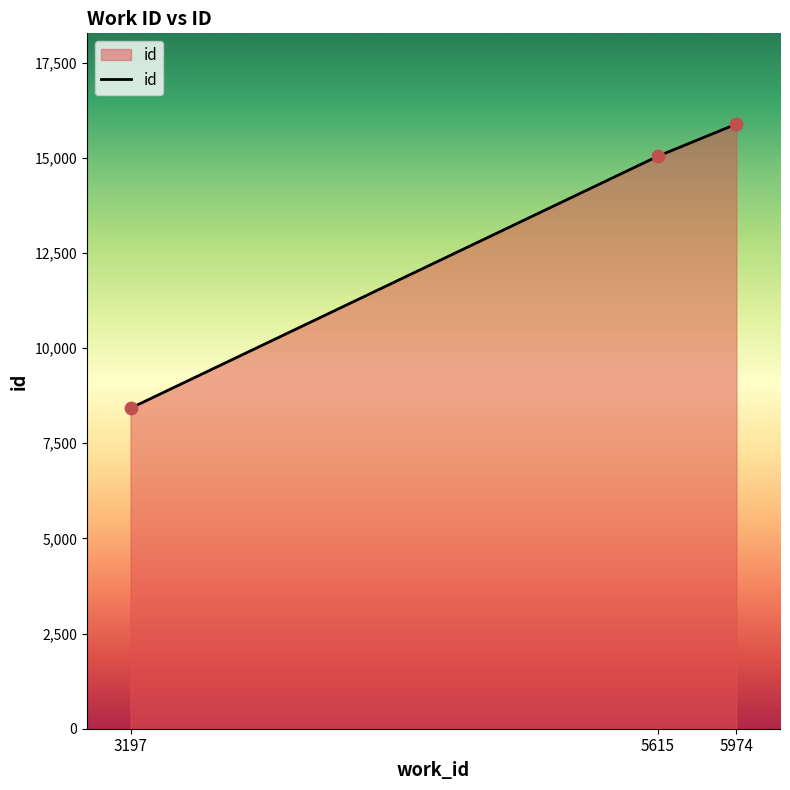

Between 5615 and 3197, which is larger?

5615